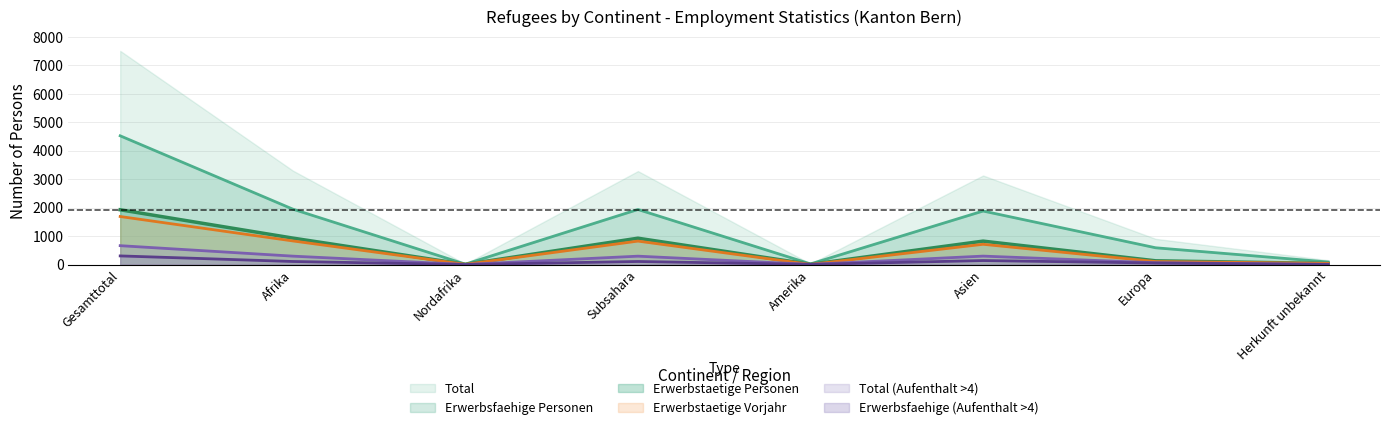

What is the sum of the Erwerbstaetige values at Europa and Amerika?

136